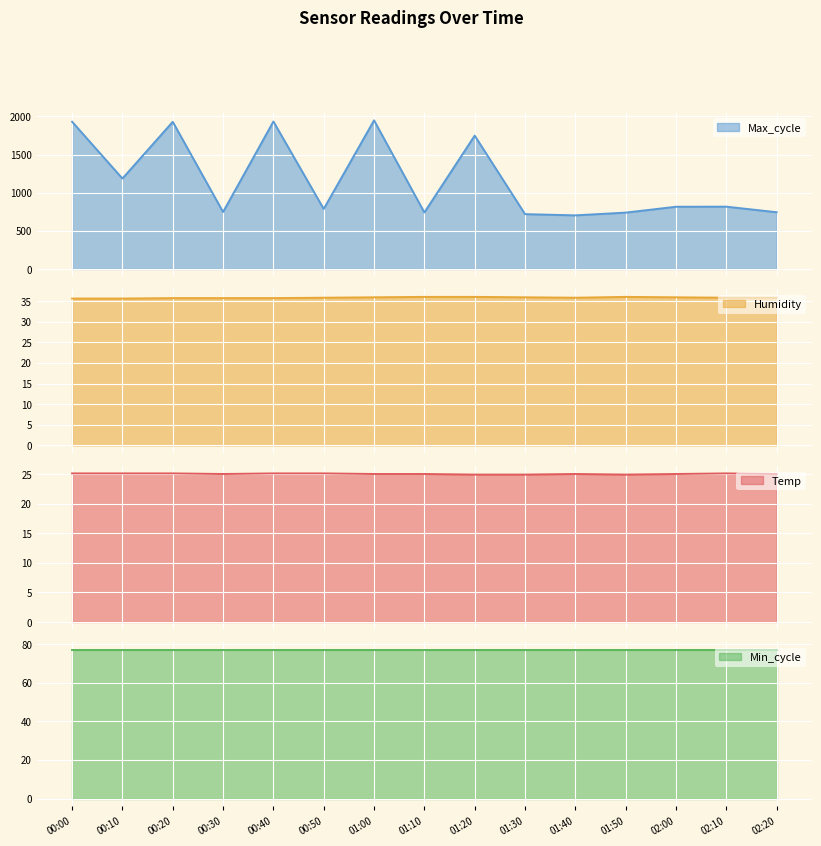

Between 00:30 and 00:50, which series saw the biggest shift?

Max_cycle